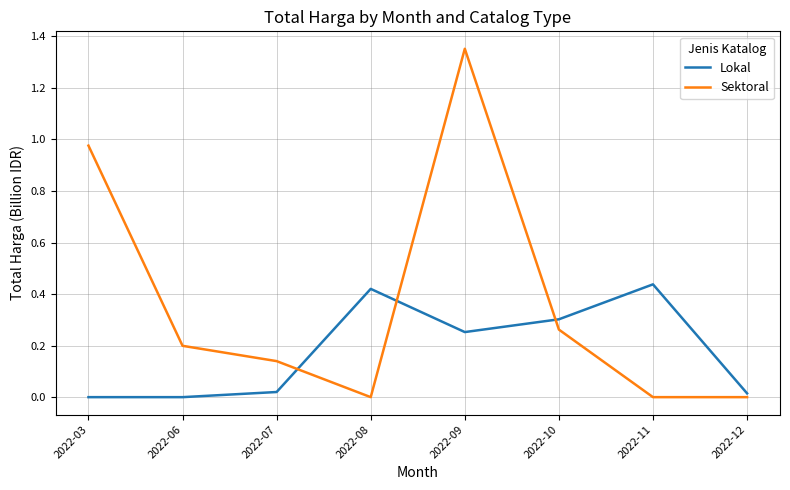

Which category has the highest value in the Sektoral series?

2022-09